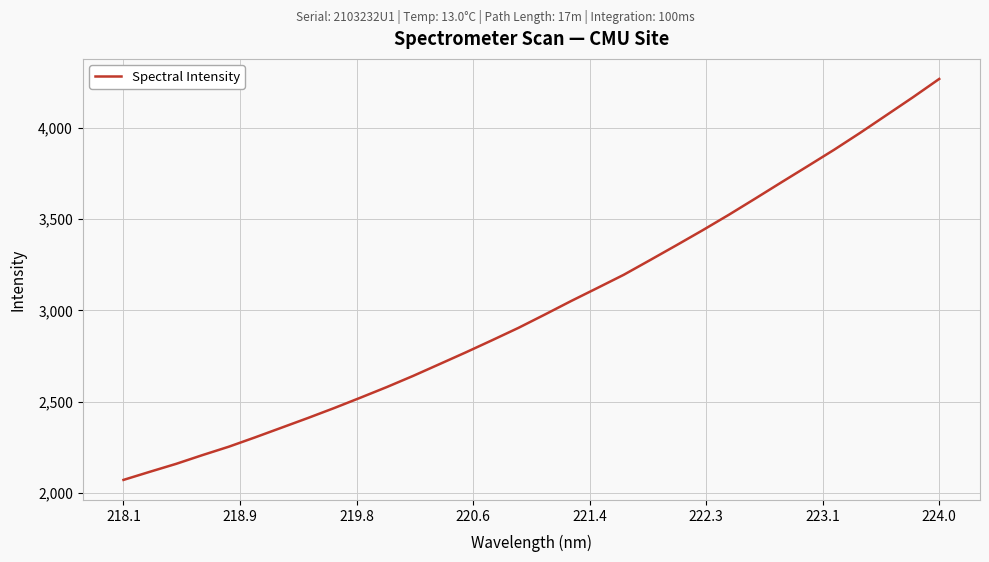

What is the maximum value shown in the chart?

4268.4